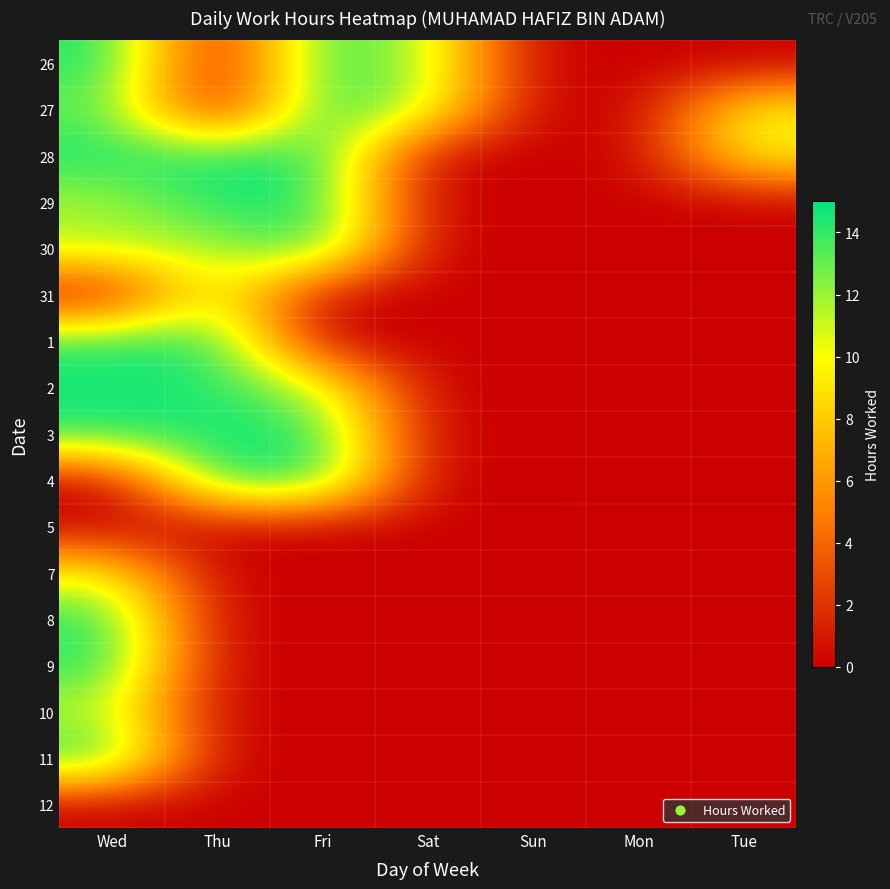

Reading left to right, list all the values displayed in this chart.

26: Wed=14.6	Thu=0.0	Fri=14.5	Sat=11.5	Sun=0.0	Mon=0.0	Tue=0.0
27: Wed=13.2	Thu=0.0	Fri=14.5	Sat=11.5	Sun=0.0	Mon=0.0	Tue=9.8
28: Wed=14.6	Thu=14.5	Fri=14.6	Sat=0.0	Sun=0.0	Mon=0.0	Tue=9.8
29: Wed=11.6	Thu=14.5	Fri=14.6	Sat=0.0	Sun=0.0	Mon=0.0	Tue=0.0
30: Wed=11.6	Thu=11.4	Fri=14.6	Sat=0.0	Sun=0.0	Mon=0.0	Tue=0.0
31: Wed=0.0	Thu=11.4	Fri=0.0	Sat=0.0	Sun=0.0	Mon=0.0	Tue=0.0
1: Wed=14.4	Thu=14.5	Fri=0.0	Sat=0.0	Sun=0.0	Mon=0.0	Tue=0.0
2: Wed=14.4	Thu=14.5	Fri=11.4	Sat=0.0	Sun=0.0	Mon=0.0	Tue=0.0
3: Wed=14.6	Thu=14.5	Fri=14.6	Sat=0.0	Sun=0.0	Mon=0.0	Tue=0.0
4: Wed=0.0	Thu=14.6	Fri=14.6	Sat=0.0	Sun=0.0	Mon=0.0	Tue=0.0
5: Wed=0.0	Thu=0.0	Fri=0.0	Sat=0.0	Sun=0.0	Mon=0.0	Tue=0.0
7: Wed=9.9	Thu=0.0	Fri=0.0	Sat=0.0	Sun=0.0	Mon=0.0	Tue=0.0
8: Wed=14.4	Thu=0.0	Fri=0.0	Sat=0.0	Sun=0.0	Mon=0.0	Tue=0.0
9: Wed=14.5	Thu=0.0	Fri=0.0	Sat=0.0	Sun=0.0	Mon=0.0	Tue=0.0
10: Wed=11.4	Thu=0.0	Fri=0.0	Sat=0.0	Sun=0.0	Mon=0.0	Tue=0.0
11: Wed=14.6	Thu=0.0	Fri=0.0	Sat=0.0	Sun=0.0	Mon=0.0	Tue=0.0
12: Wed=0.0	Thu=0.0	Fri=0.0	Sat=0.0	Sun=0.0	Mon=0.0	Tue=0.0